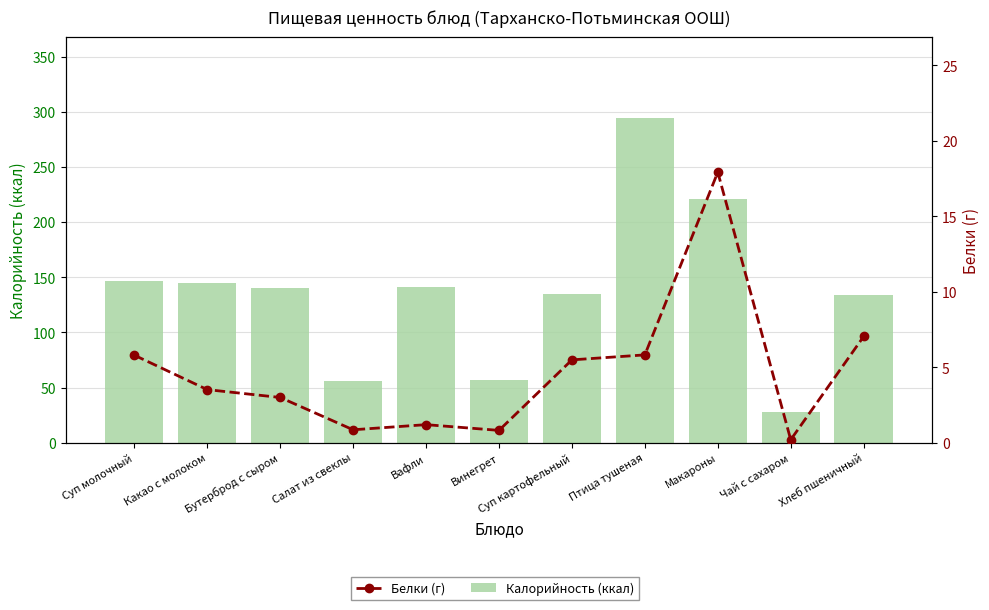

Is it true that Белки (г) equals 1.2 at Вафли?

True